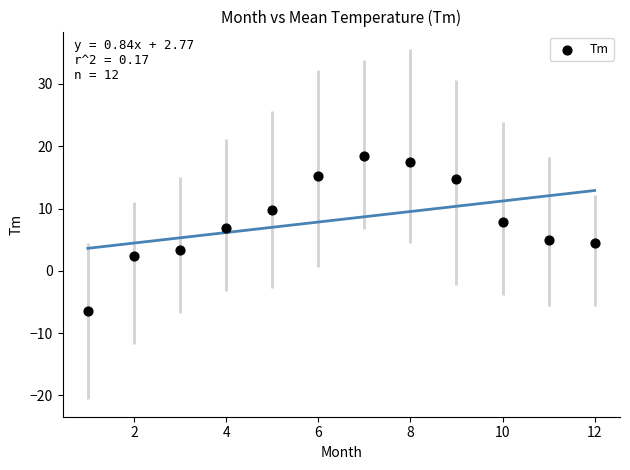

What is the average X value?

6.5